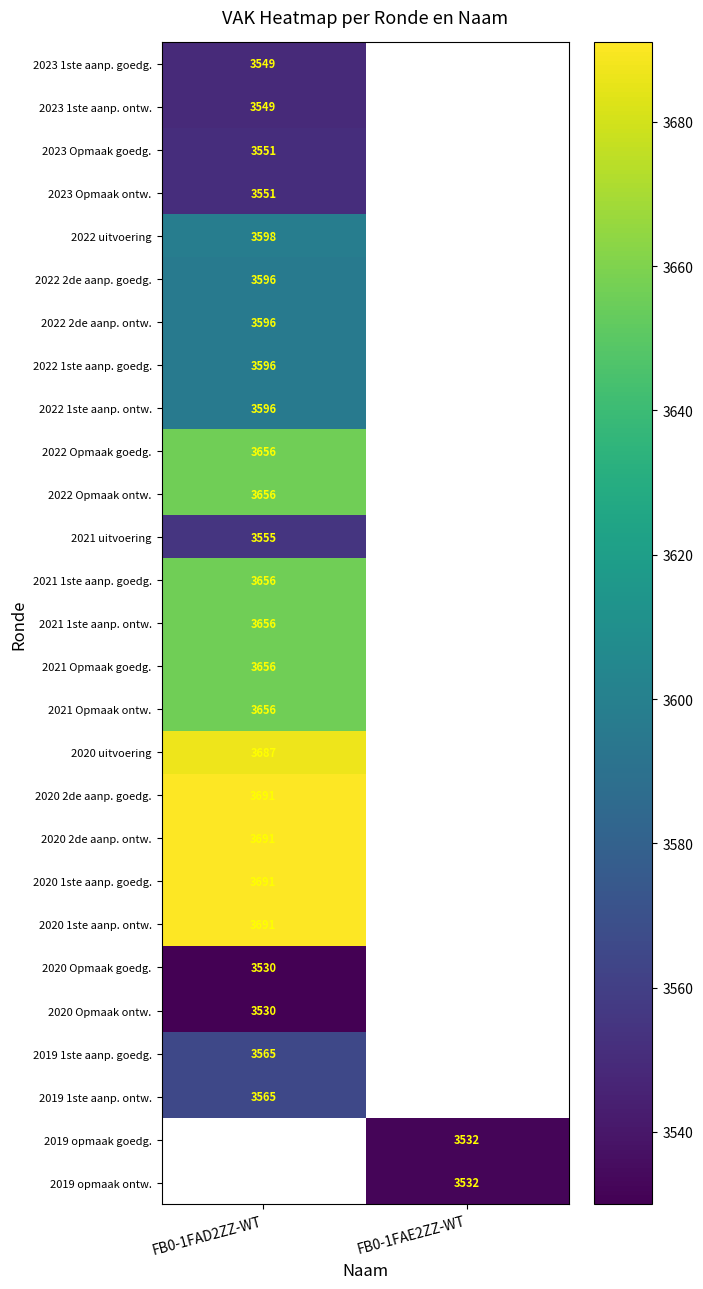

At which category does the chart reach its minimum across all series?

FB0-1FAD2ZZ-WT